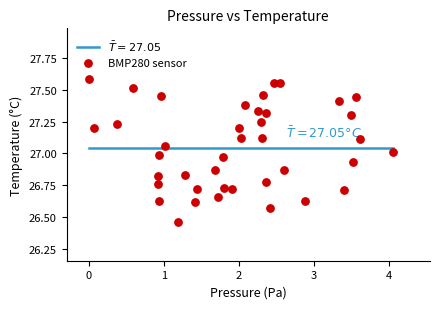

What is the range of Y values (max minus min)?

1.1